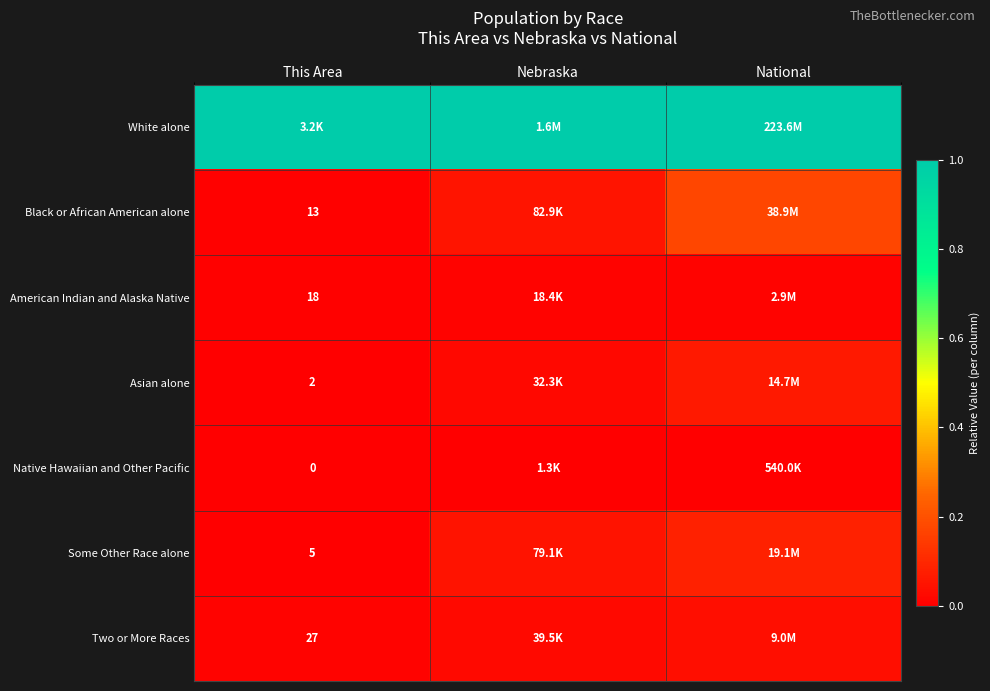

Which series has the largest range (max minus min)?

Black or African American alone